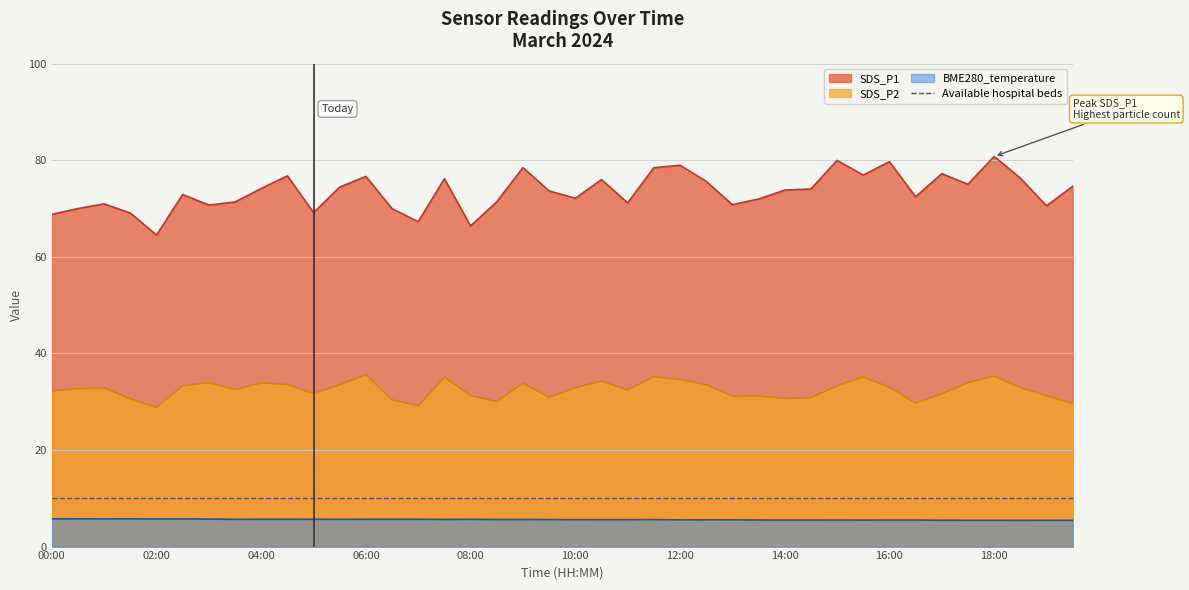

What is the spread (max minus min) of values at 19:30?

69.1